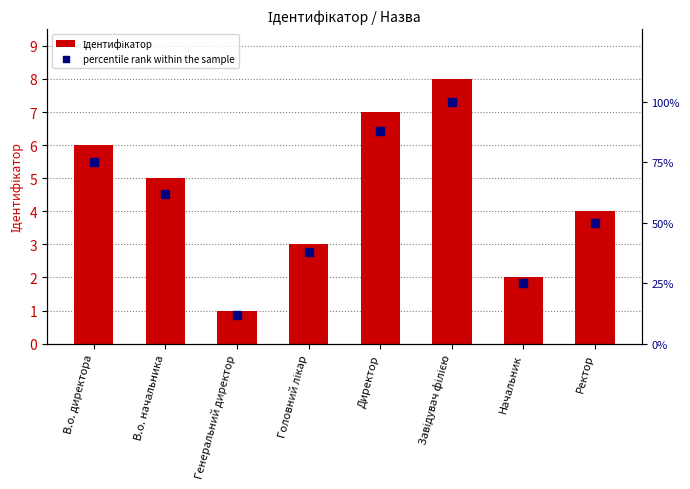

At which category is the sum across all series the highest?

Завідувач філією